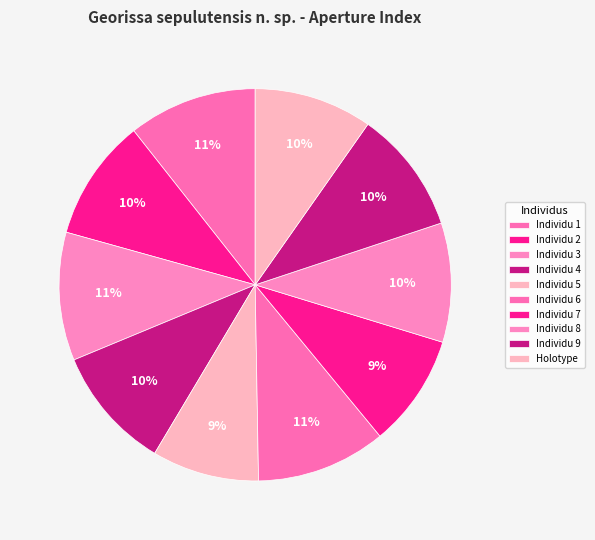

What is the change in value from Individu 4 to Individu 7?

-0.1